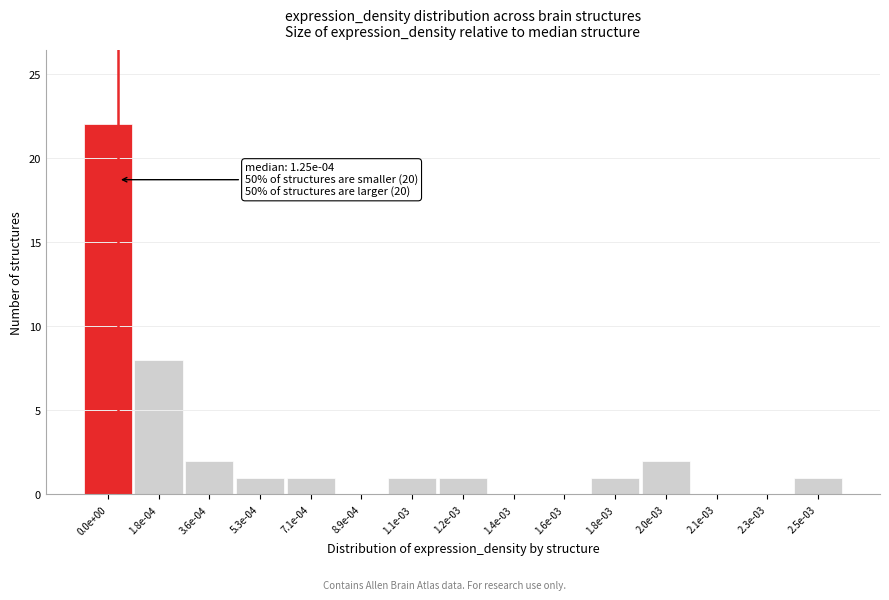

Reading left to right, list all the values displayed in this chart.

0.0e+00=22	1.8e-04=8	3.6e-04=2	5.3e-04=1	7.1e-04=1	8.9e-04=0	1.1e-03=1	1.2e-03=1	1.4e-03=0	1.6e-03=0	1.8e-03=1	2.0e-03=2	2.1e-03=0	2.3e-03=0	2.5e-03=1